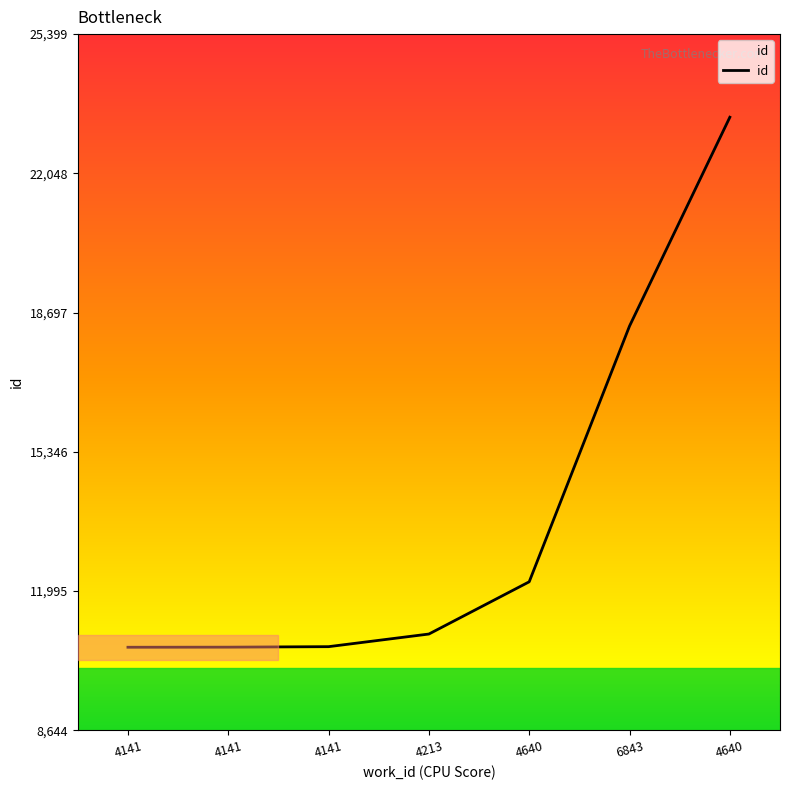

The chart shows a value of 16519 at 4141. True or false?

False